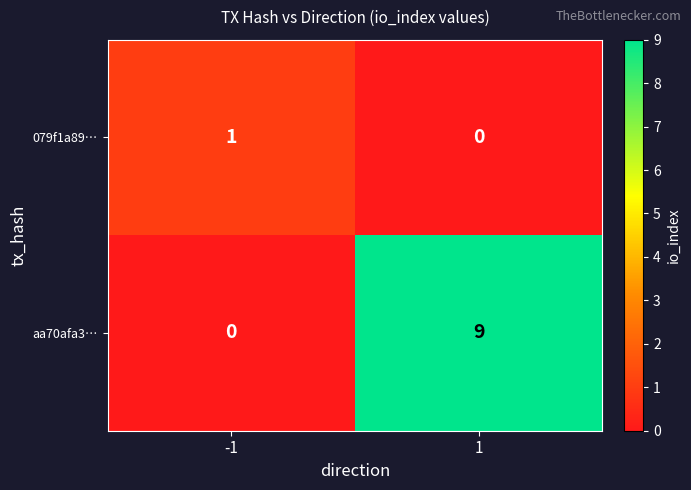

Which series has the largest total across all categories?

aa70afa3…